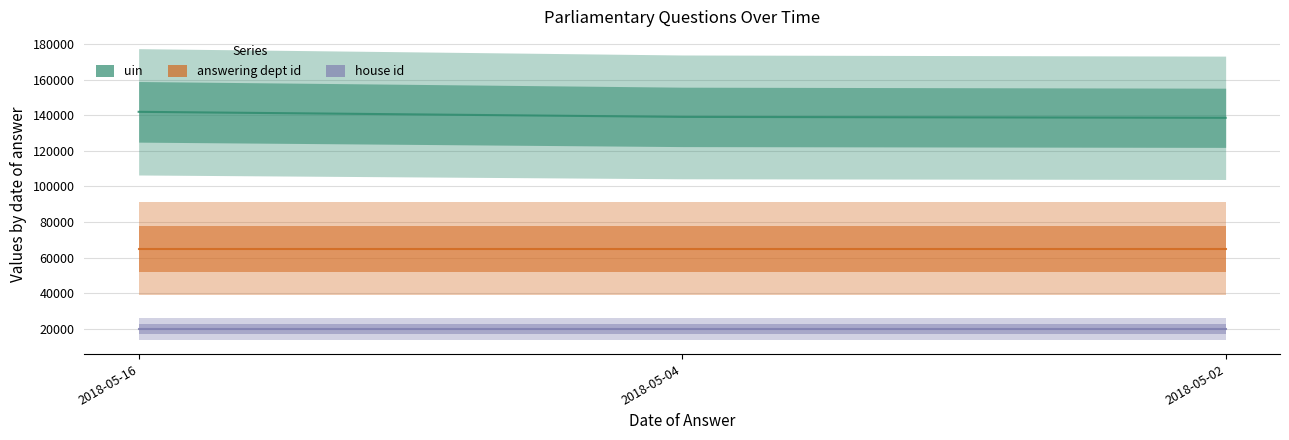

Where is house id nearest to the value 20000?

2018-05-16